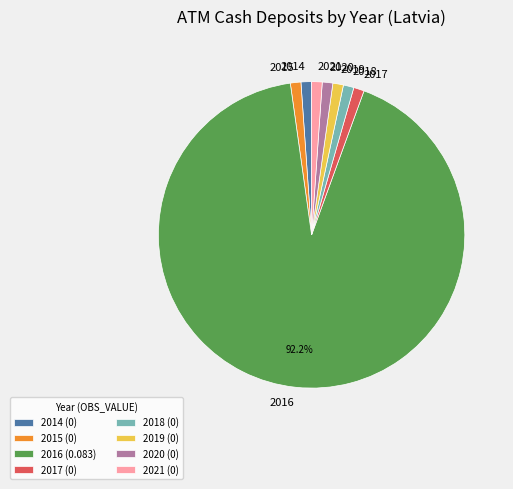

Combined, do 2018 and 2015 account for over 50%?

No